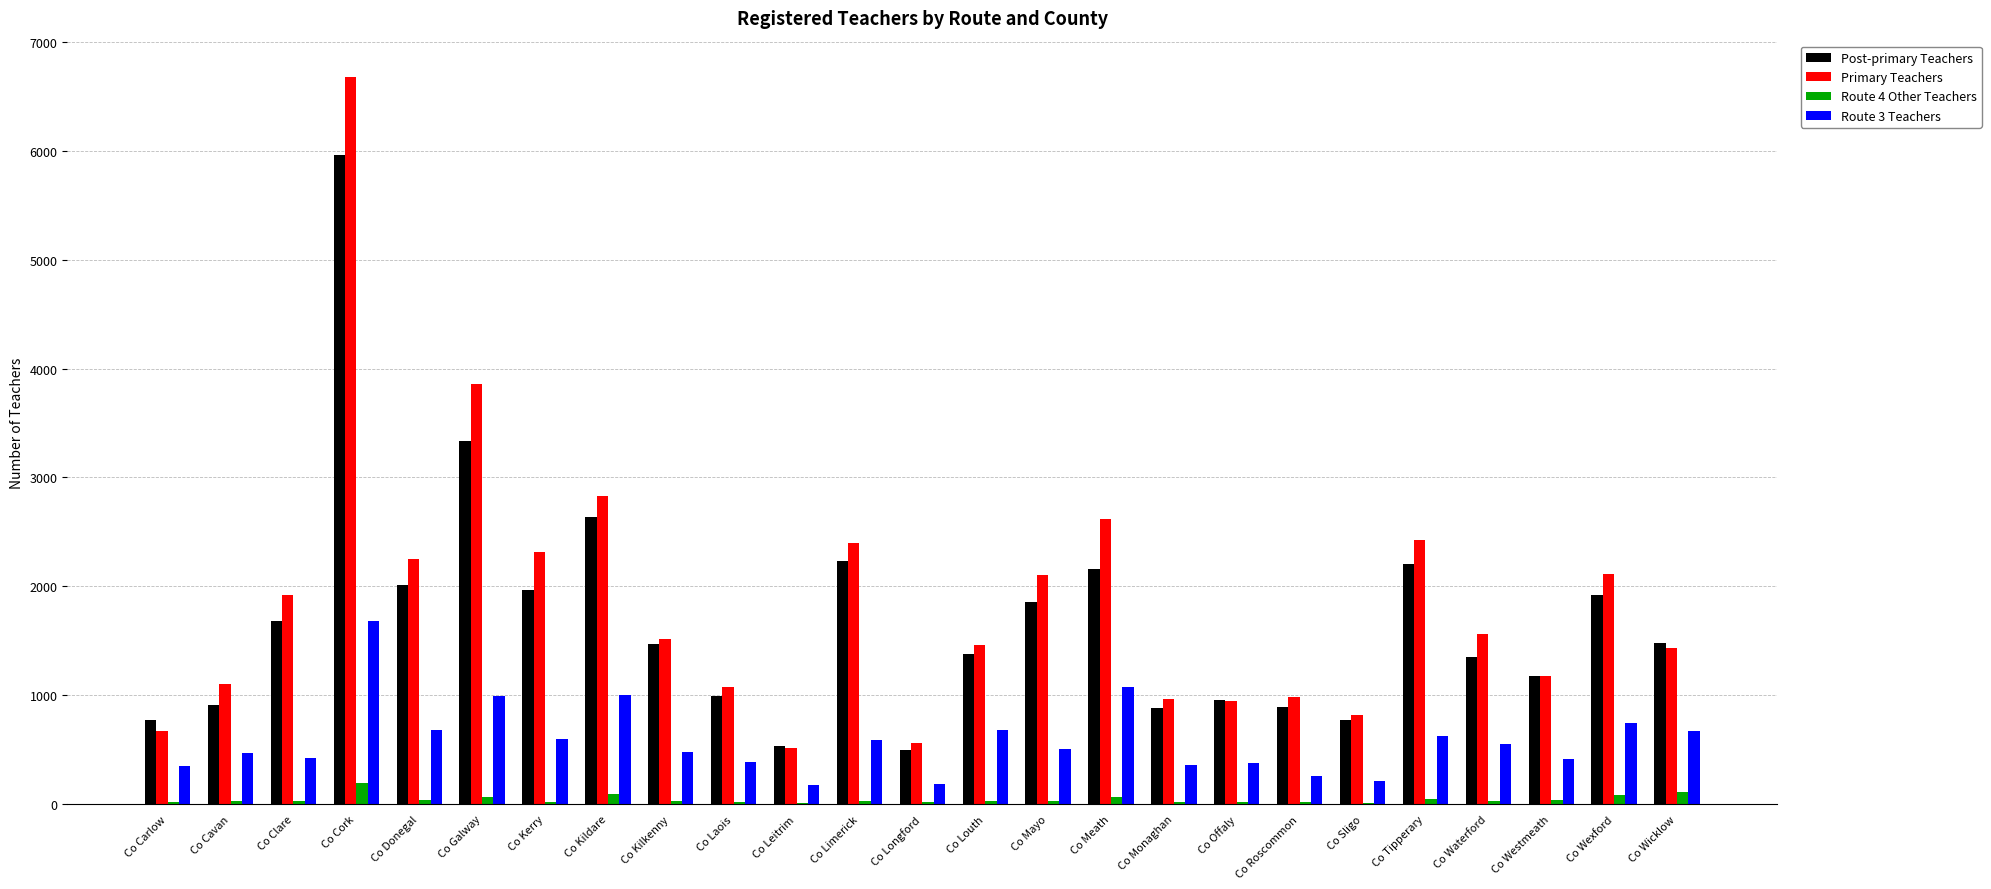

Are the bars horizontal?

No